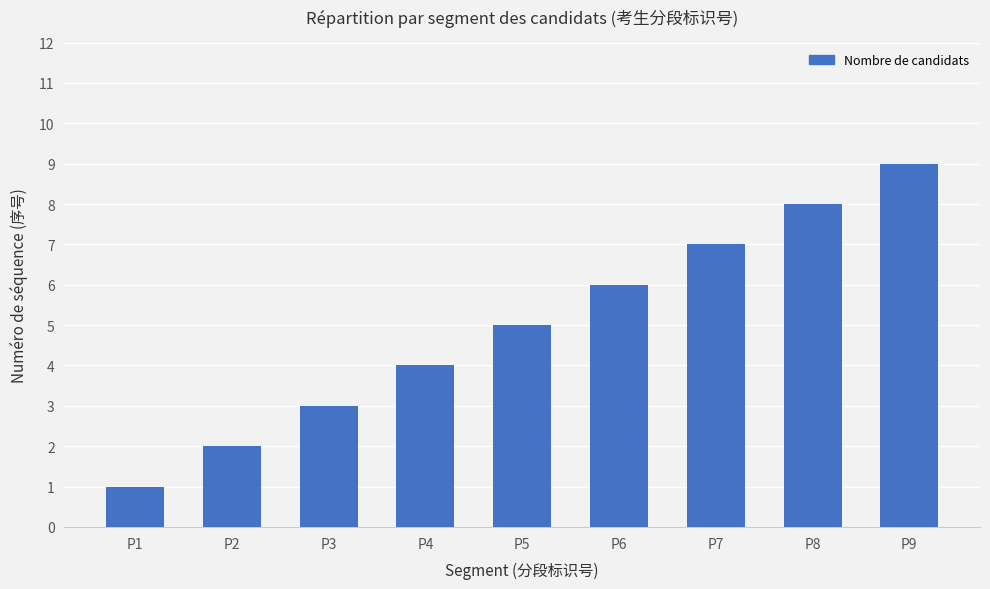

List the labels in order of value, smallest first.

P1, P2, P3, P4, P5, P6, P7, P8, P9